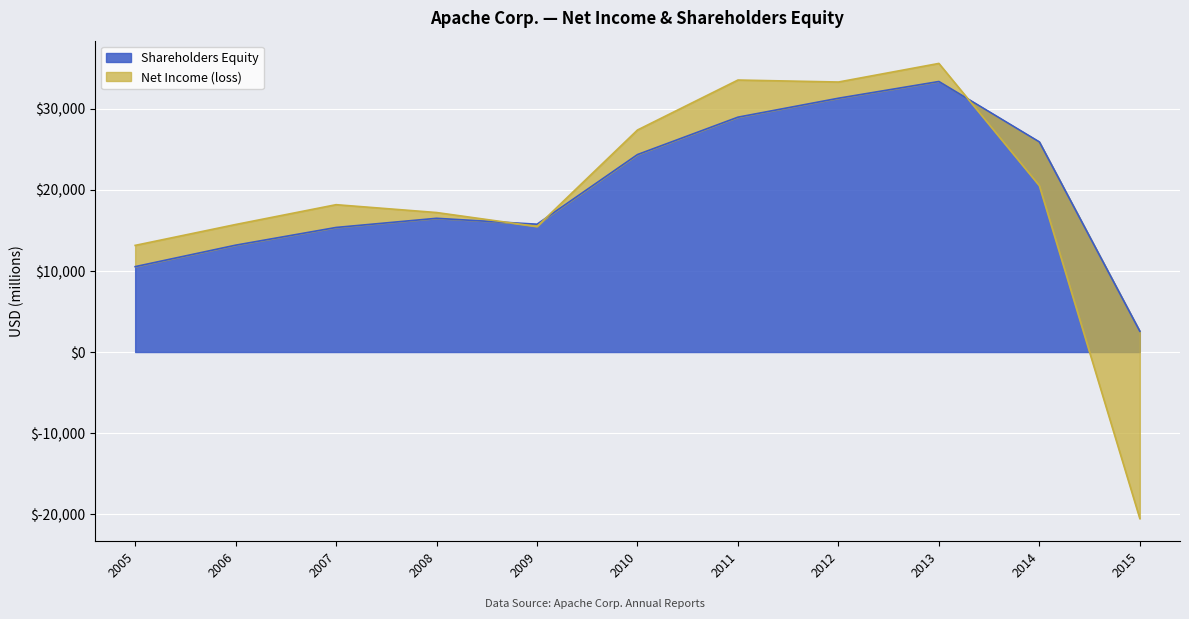

What are all the series names shown in the legend?

Net Income (loss), Shareholders Equity